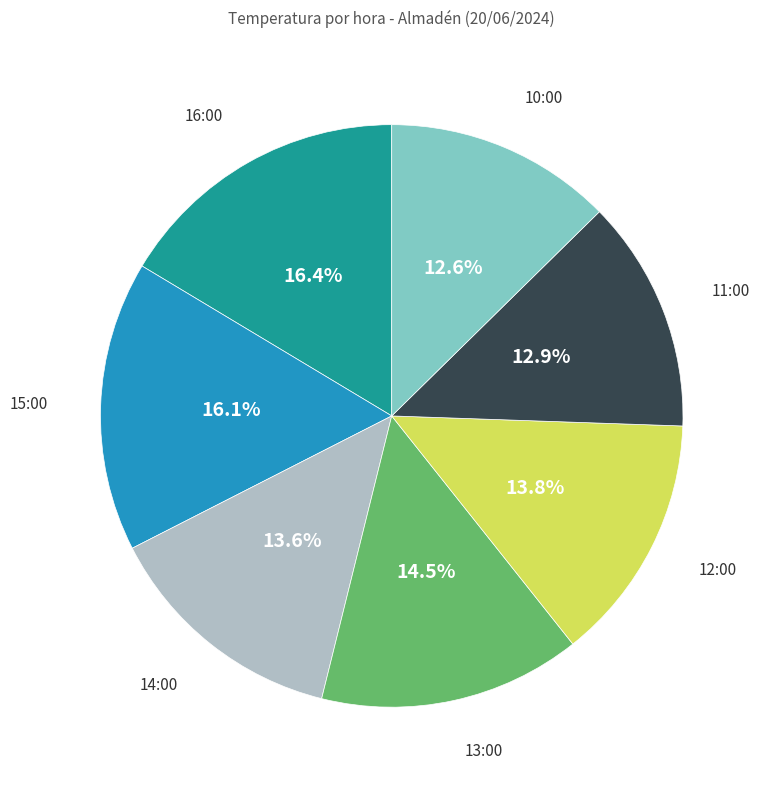

Is there any slice that represents more than half of the pie?

No